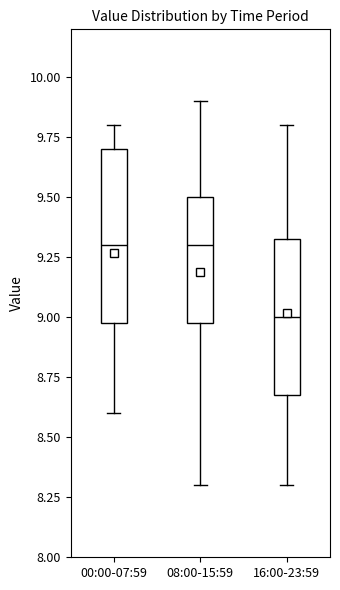

Comparing the boxes themselves (not the whiskers), which one is the tallest?

00:00-07:59